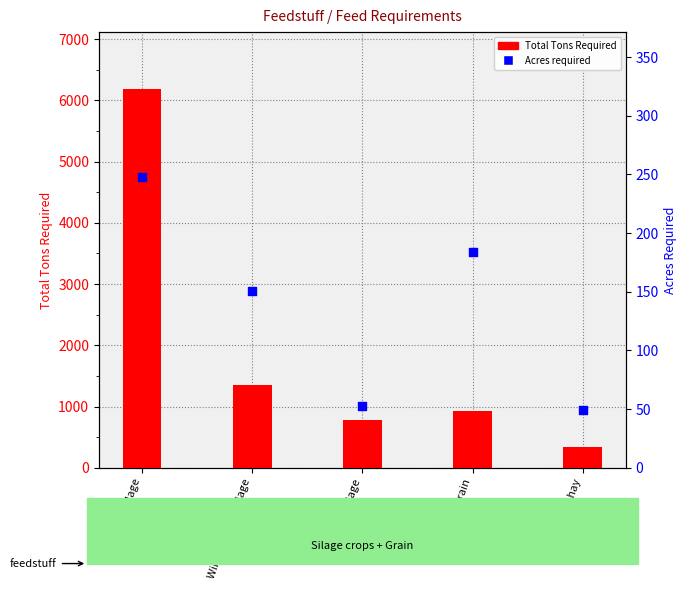

At how many categories does at least one series exceed 579?

4